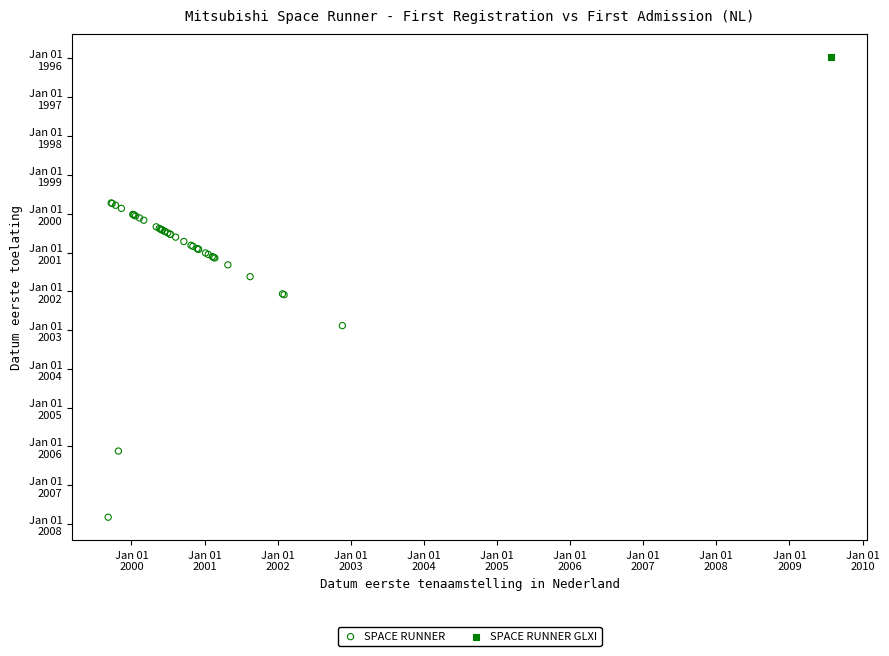

What are all the series names shown in the legend?

SPACE RUNNER, SPACE RUNNER GLXI